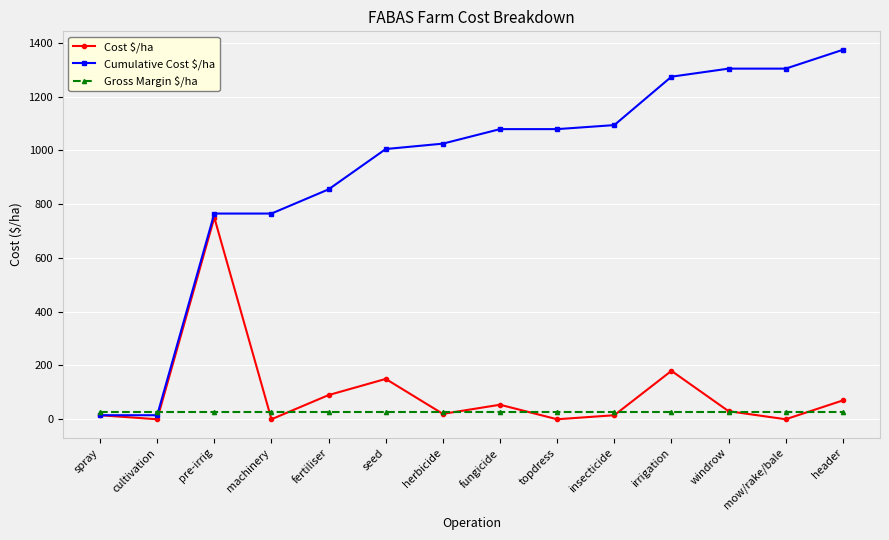

True or false: Cost $/ha has a value of 54 at fungicide.

True